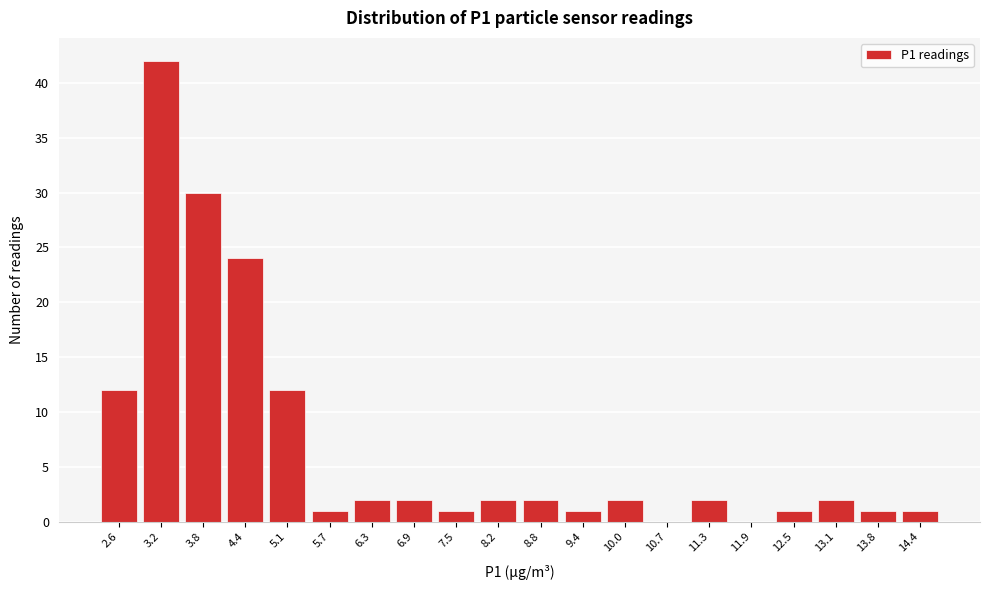

Reading left to right, transcribe all the data shown in this chart.

2.6=12	3.2=42	3.8=30	4.4=24	5.1=12	5.7=1	6.3=2	6.9=2	7.5=1	8.2=2	8.8=2	9.4=1	10.0=2	10.7=0	11.3=2	11.9=0	12.5=1	13.1=2	13.8=1	14.4=1